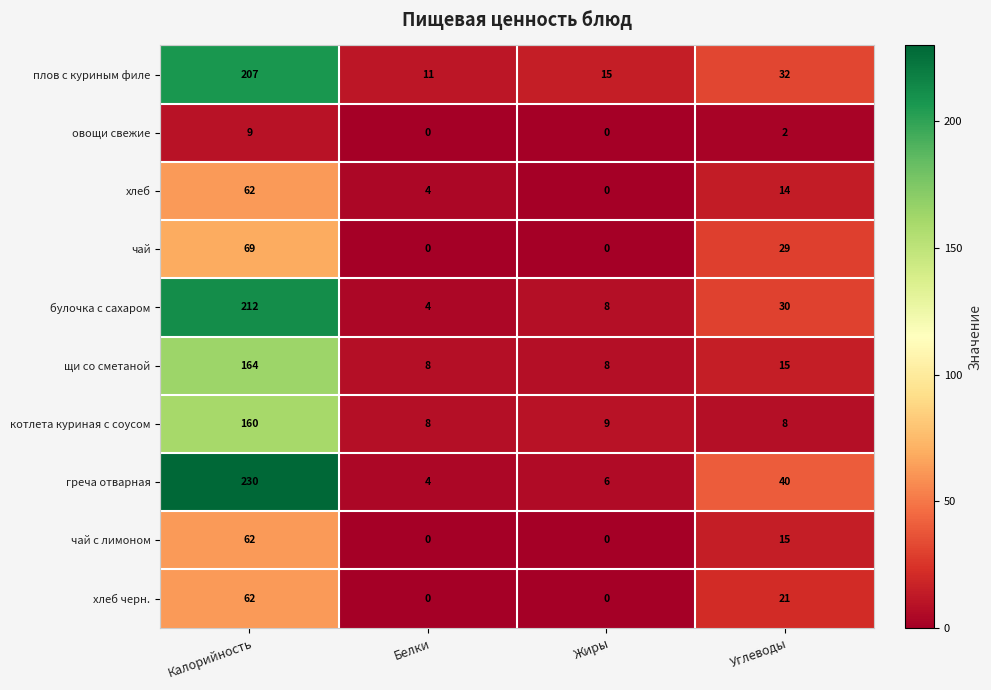

Which series has the largest total across all categories?

греча отварная